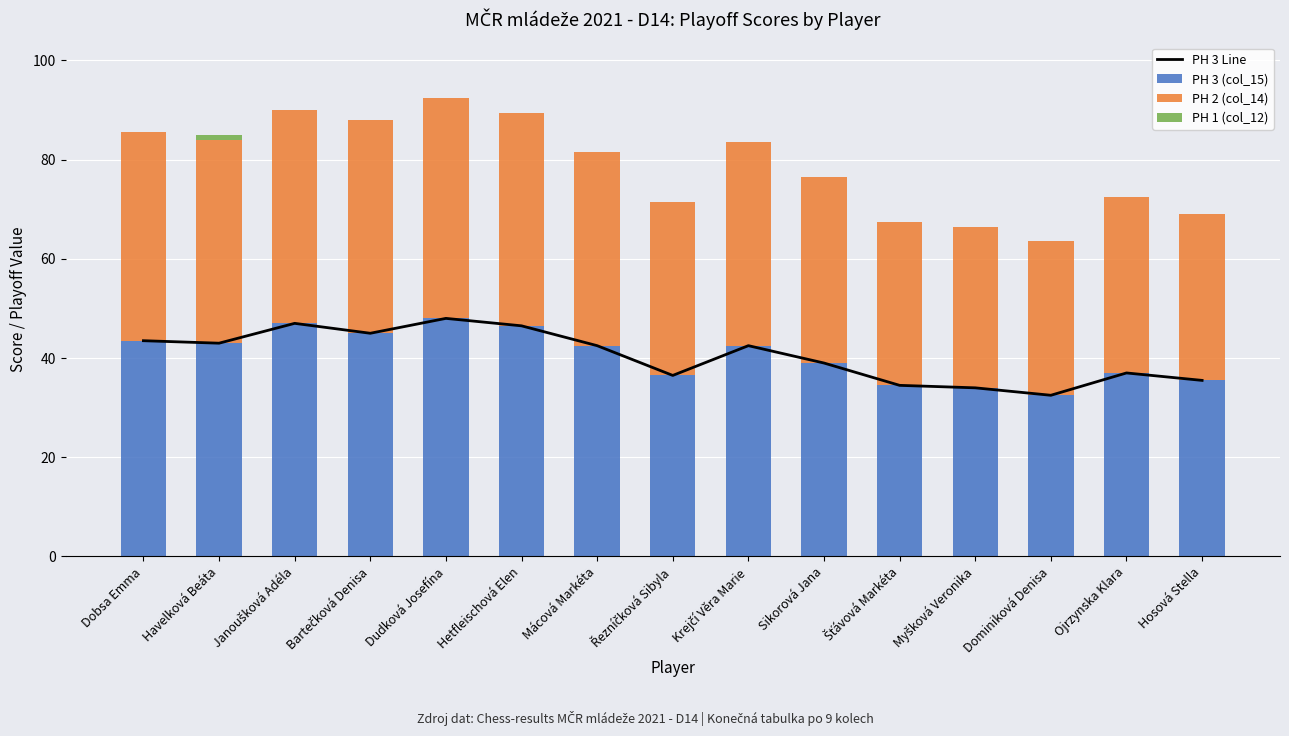

Reading left to right, list all the values displayed in this chart.

PH 3 Line: Dobsa Emma=43.5	Havelková Beáta=43.0	Janoušková Adéla=47.0	Bartečková Denisa=45.0	Dudková Josefína=48.0	Hetfleischová Elen=46.5	Mácová Markéta=42.5	Řezníčková Sibyla=36.5	Krejčí Věra Marie=42.5	Sikorová Jana=39.0	Šťávová Markéta=34.5	Myšková Veronika=34.0	Dominiková Denisa=32.5	Ojrzynska Klara=37.0	Hosová Stella=35.5
PH 3 (col_15): Dobsa Emma=43.5	Havelková Beáta=43.0	Janoušková Adéla=47.0	Bartečková Denisa=45.0	Dudková Josefína=48.0	Hetfleischová Elen=46.5	Mácová Markéta=42.5	Řezníčková Sibyla=36.5	Krejčí Věra Marie=42.5	Sikorová Jana=39.0	Šťávová Markéta=34.5	Myšková Veronika=34.0	Dominiková Denisa=32.5	Ojrzynska Klara=37.0	Hosová Stella=35.5
PH 2 (col_14): Dobsa Emma=42.0	Havelková Beáta=41.0	Janoušková Adéla=43.0	Bartečková Denisa=43.0	Dudková Josefína=44.5	Hetfleischová Elen=43.0	Mácová Markéta=39.0	Řezníčková Sibyla=35.0	Krejčí Věra Marie=41.0	Sikorová Jana=37.5	Šťávová Markéta=33.0	Myšková Veronika=32.5	Dominiková Denisa=31.0	Ojrzynska Klara=35.5	Hosová Stella=33.5
PH 1 (col_12): Dobsa Emma=0.0	Havelková Beáta=1.0	Janoušková Adéla=0.0	Bartečková Denisa=0.0	Dudková Josefína=0.0	Hetfleischová Elen=0.0	Mácová Markéta=0.0	Řezníčková Sibyla=0.0	Krejčí Věra Marie=0.0	Sikorová Jana=0.0	Šťávová Markéta=0.0	Myšková Veronika=0.0	Dominiková Denisa=0.0	Ojrzynska Klara=0.0	Hosová Stella=0.0